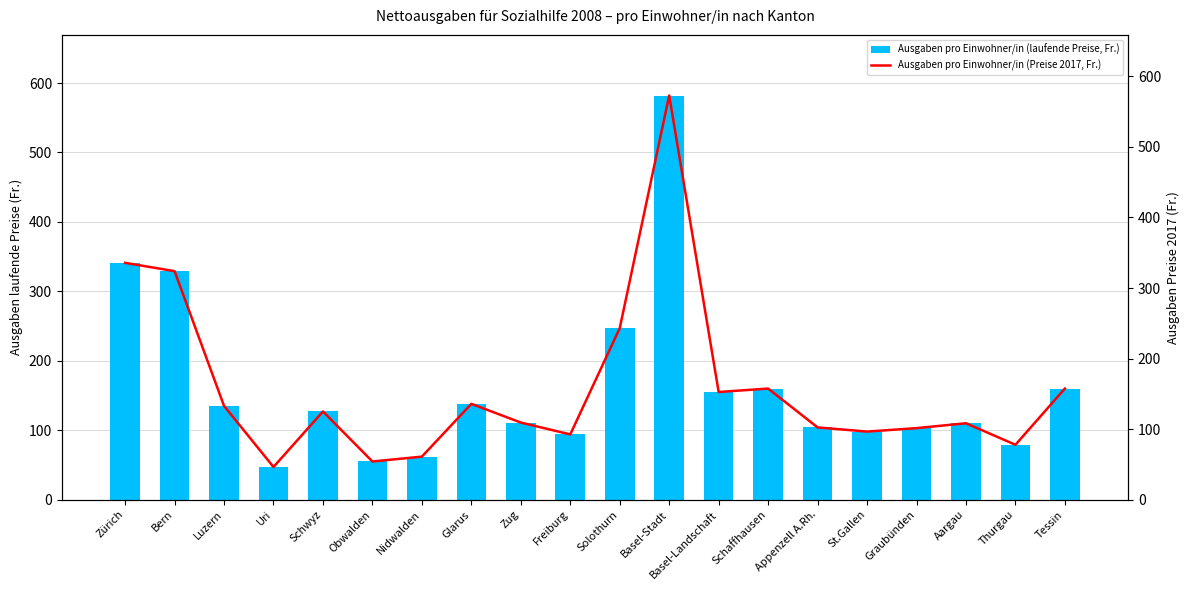

Which category has the highest value in the Ausgaben pro Einwohner/in (laufende Preise, Fr.) series?

Basel-Stadt